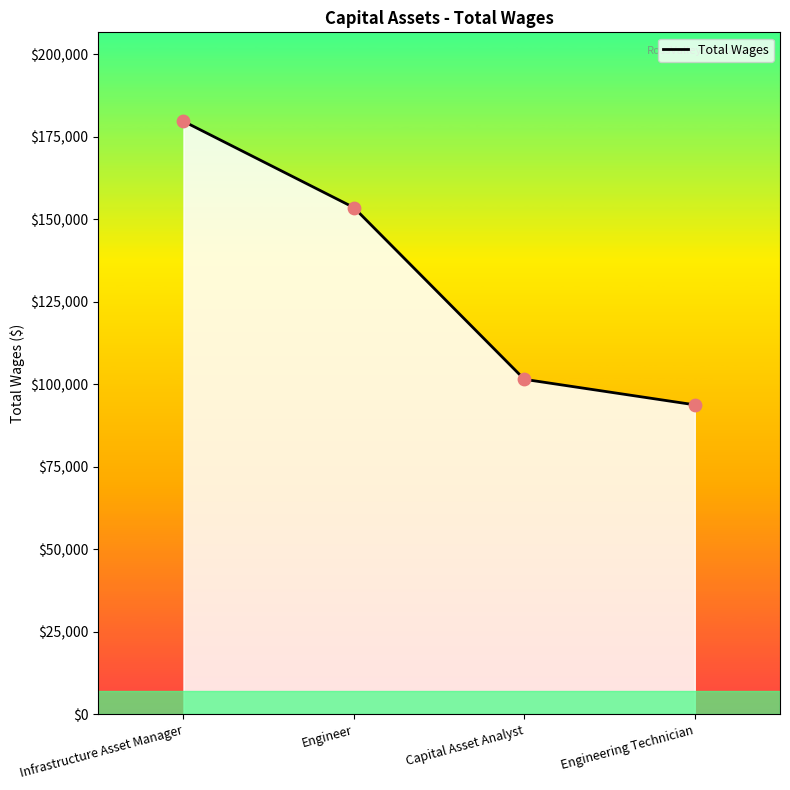

What is the change in value from Infrastructure Asset Manager to Capital Asset Analyst?

-78188